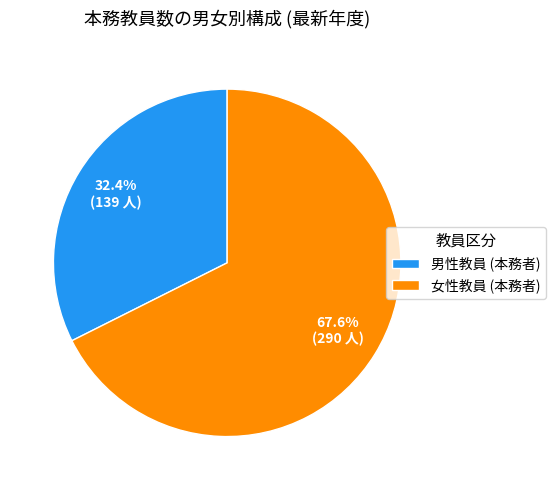

Which category has the smallest portion of the pie?

男性教員 (本務者)